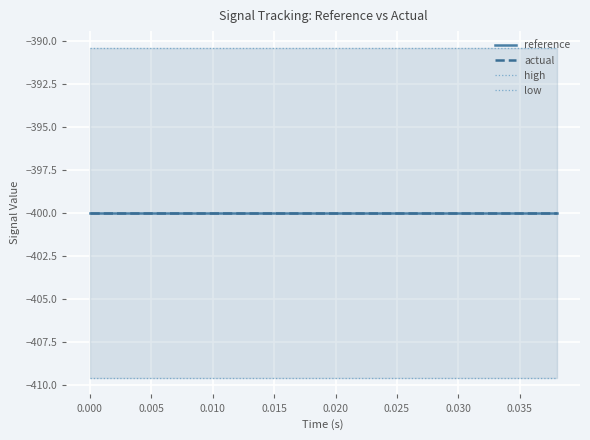

What is the sum of all actual values?

-7999.8